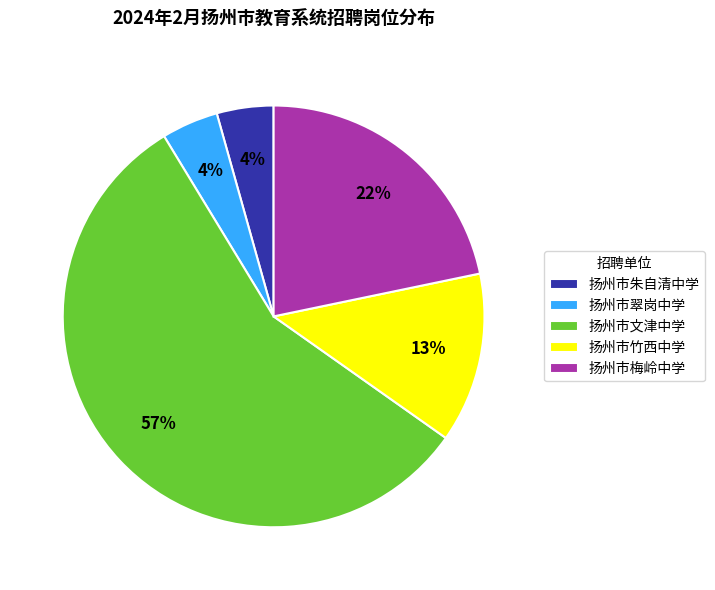

To the nearest percent, what is the average slice percentage?

20%